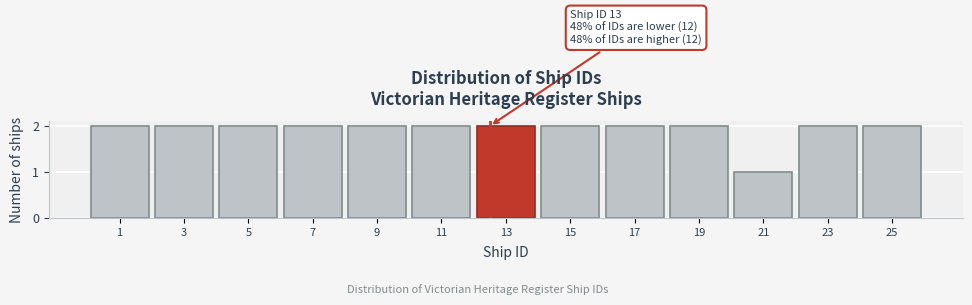

Reading right to left, extract all data points from this chart.

25=2	23=2	21=1	19=2	17=2	15=2	13=2	11=2	9=2	7=2	5=2	3=2	1=2